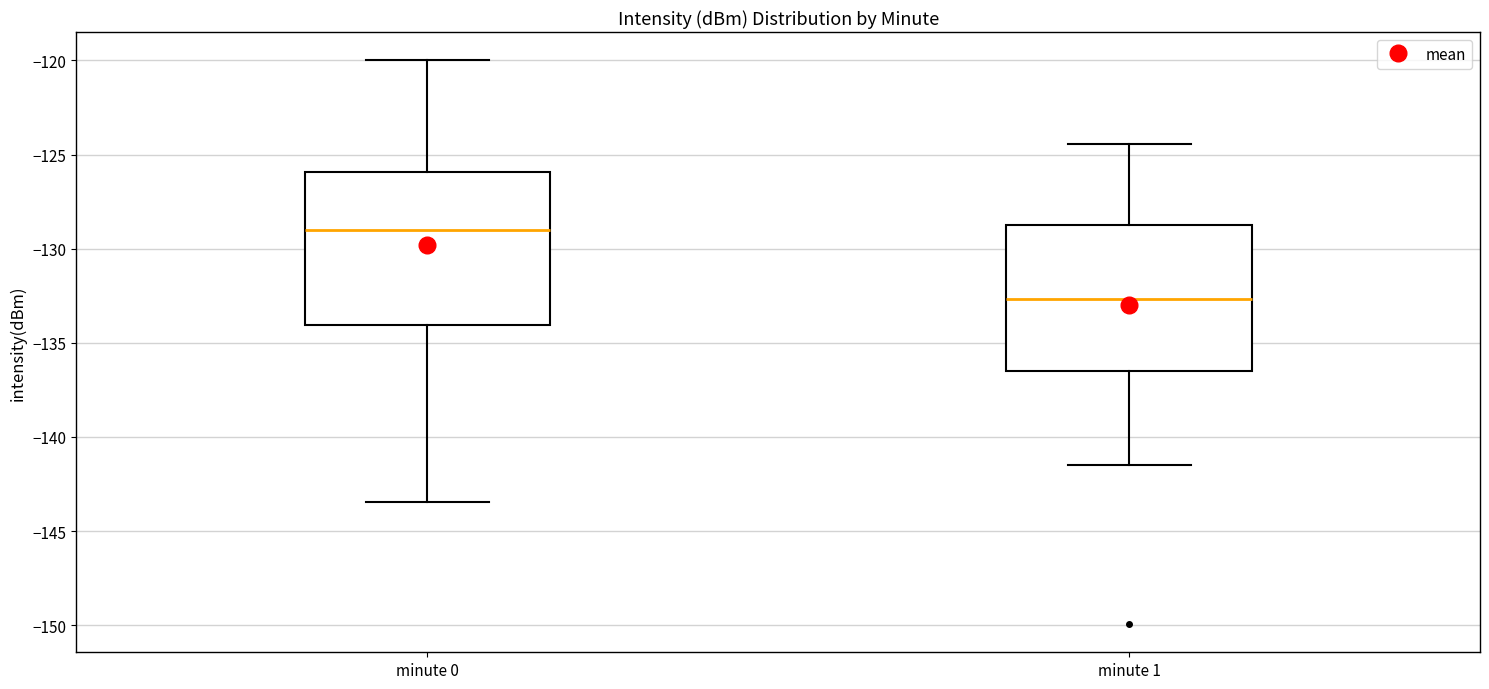

Reading left to right, transcribe this box plot: for each box, give where its median line is, the range the box spans, and where its two whiskers end, as read against the y-axis. The values are not printed on the chart, so give them approximately, as read against the axis.

minute 0: median -129.0, box -134.0 to -126.0, whiskers -143.5 to -120.0
minute 1: median -132.5, box -136.5 to -128.5, whiskers -141.5 to -124.5